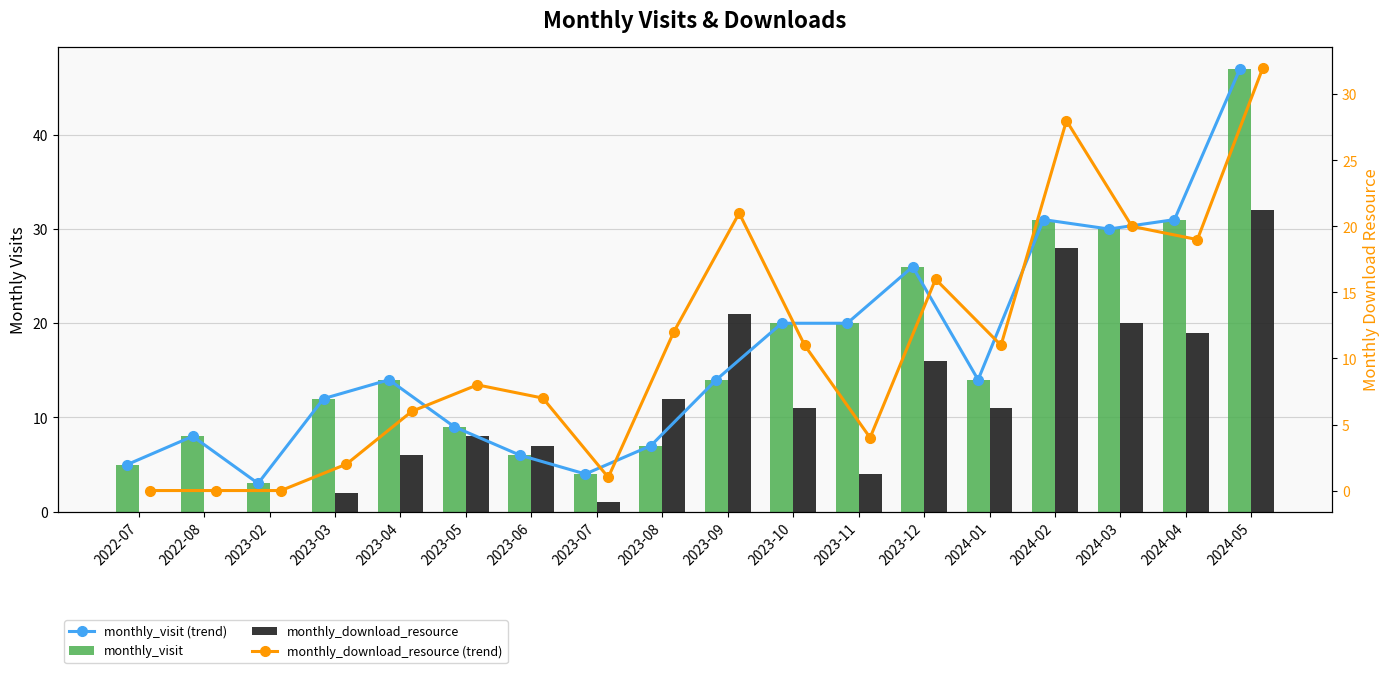

Reading left to right, what are all the values shown in this chart?

monthly_visit (trend): 5	8	3	12	14	9	6	4	7	14	20	20	26	14	31	30	31	47
monthly_visit: 5	8	3	12	14	9	6	4	7	14	20	20	26	14	31	30	31	47
monthly_download_resource: 0	0	0	2	6	8	7	1	12	21	11	4	16	11	28	20	19	32
monthly_download_resource (trend): 0	0	0	2	6	8	7	1	12	21	11	4	16	11	28	20	19	32